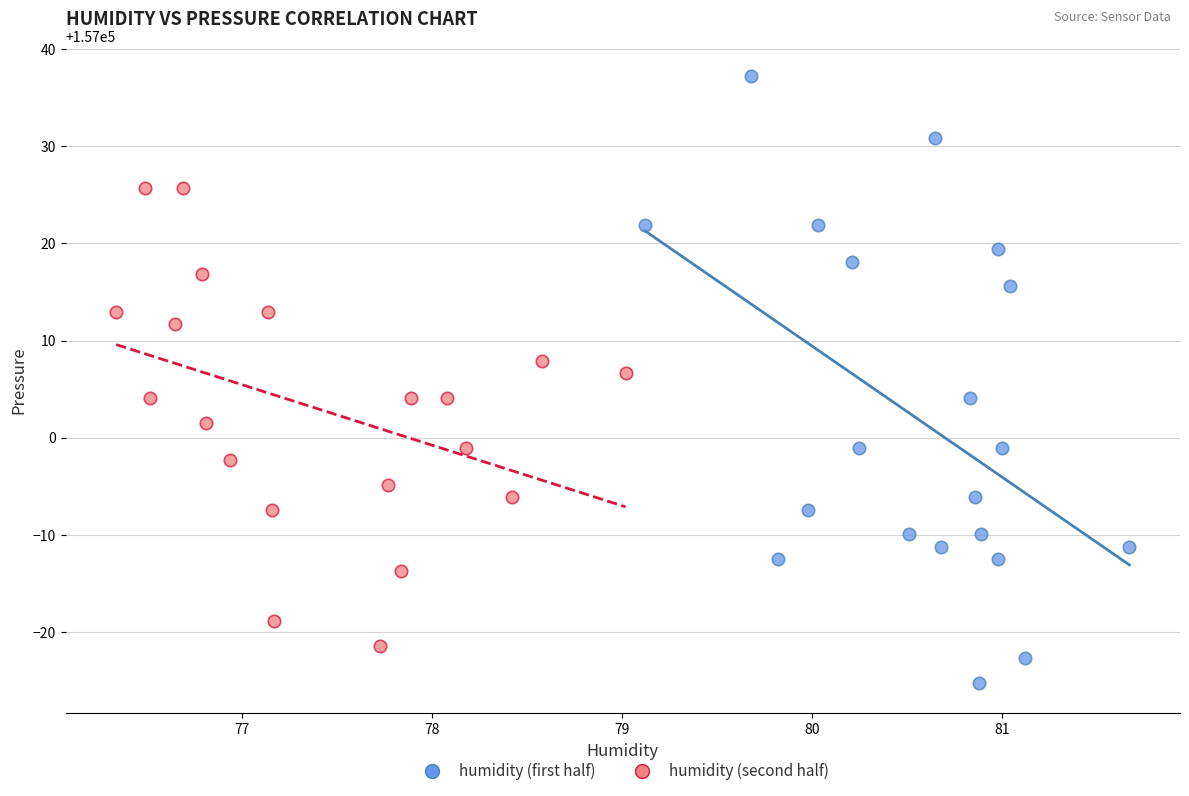

What are all the series names shown in the legend?

humidity (first half), humidity (second half)